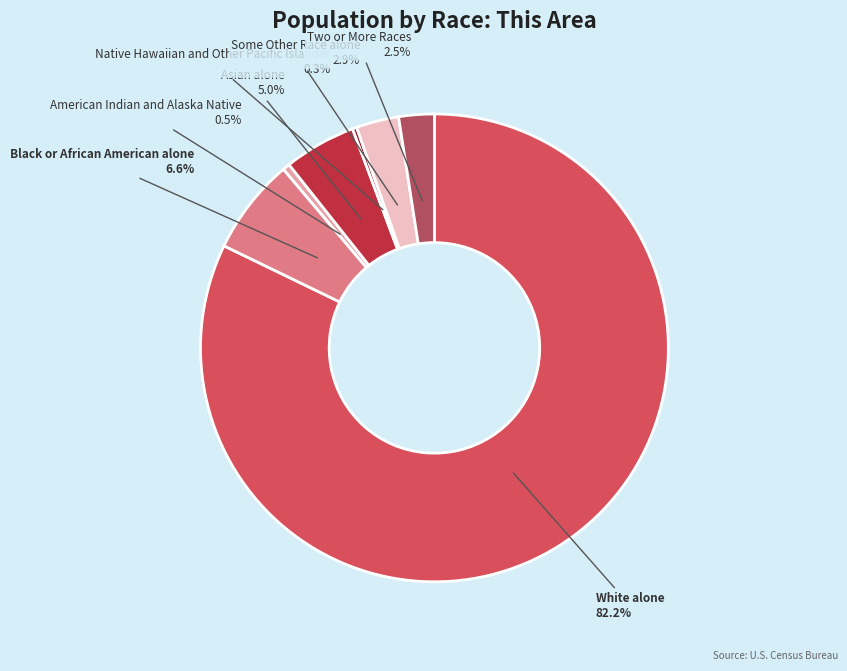

Does Black or African American alone account for over 50% of the chart?

No